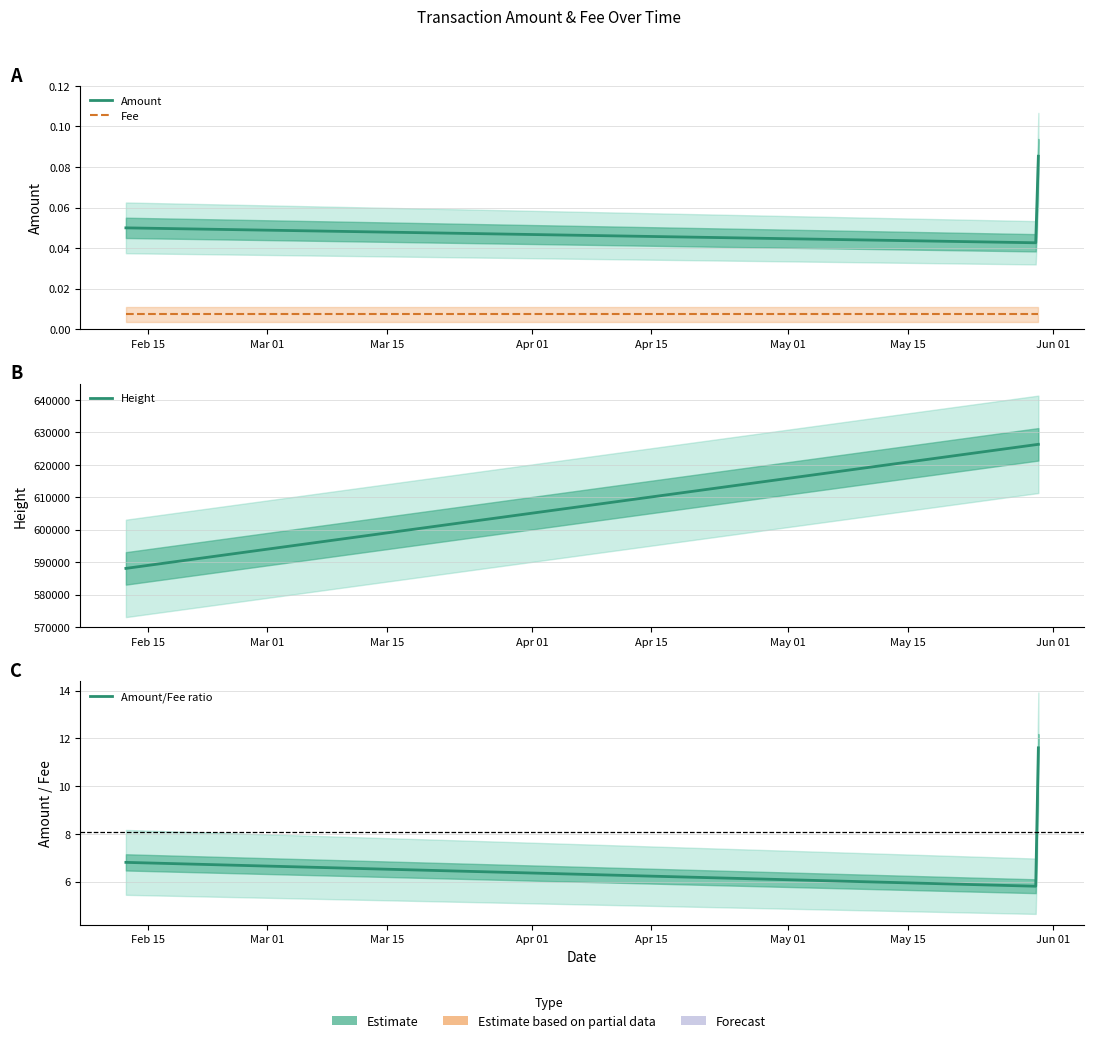

Rank the categories by Fee value from lowest to highest.

Feb 15, Mar 01, Mar 15